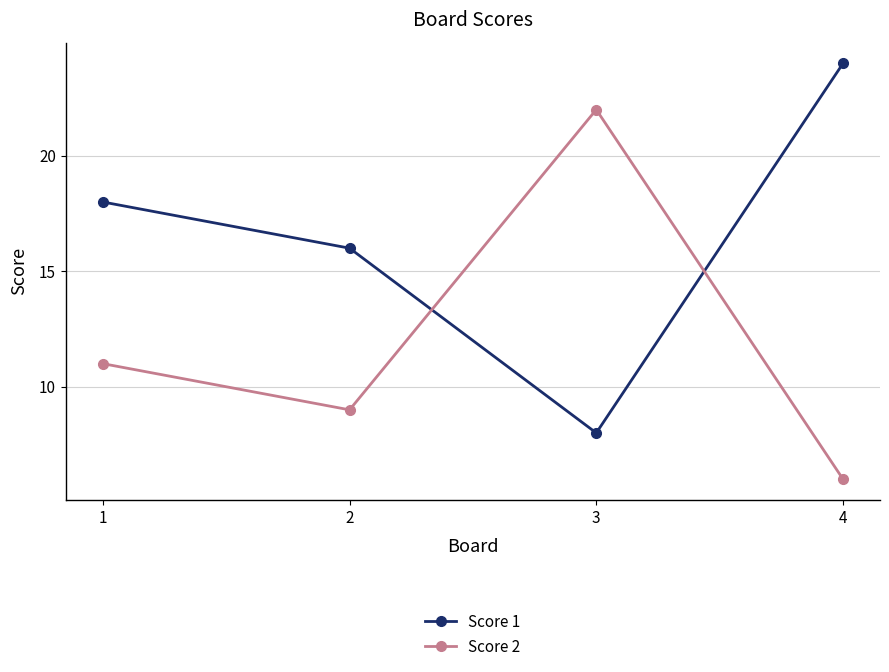

Between which two adjacent categories do Score 1 and Score 2 first intersect?

2 and 3